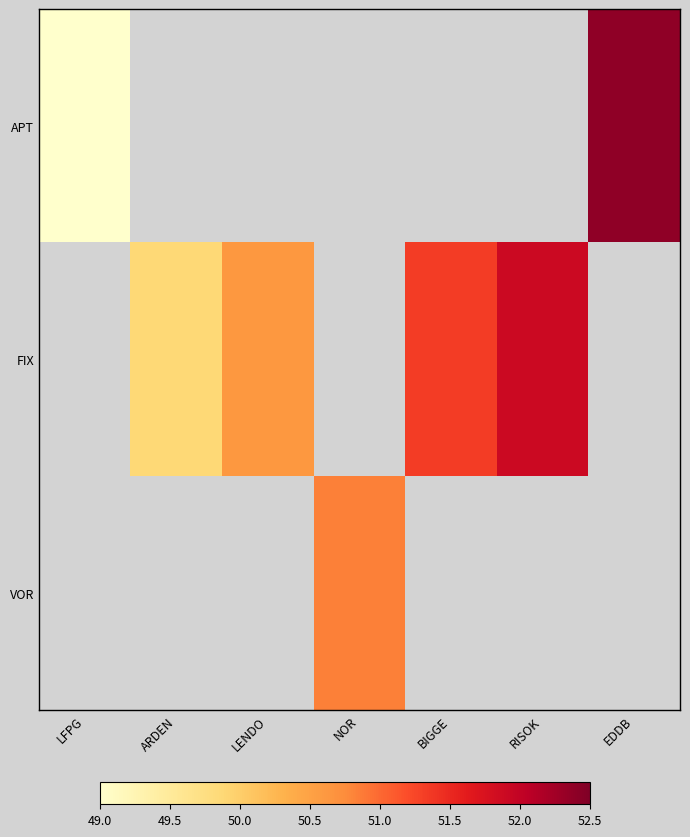

How many categories are shown in the chart?

7